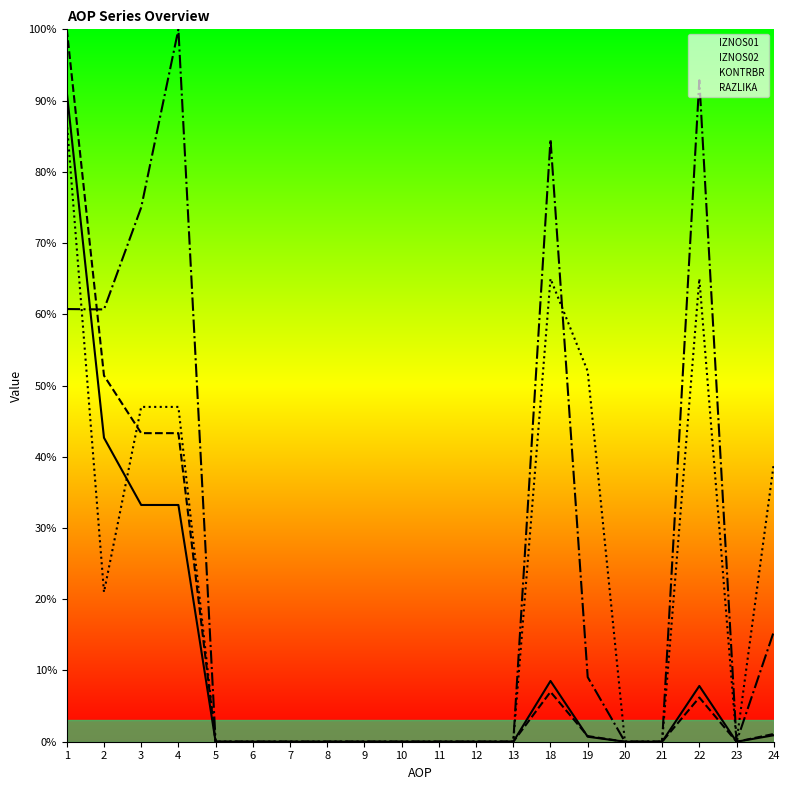

Which series has the widest spread of values?

IZNOS02